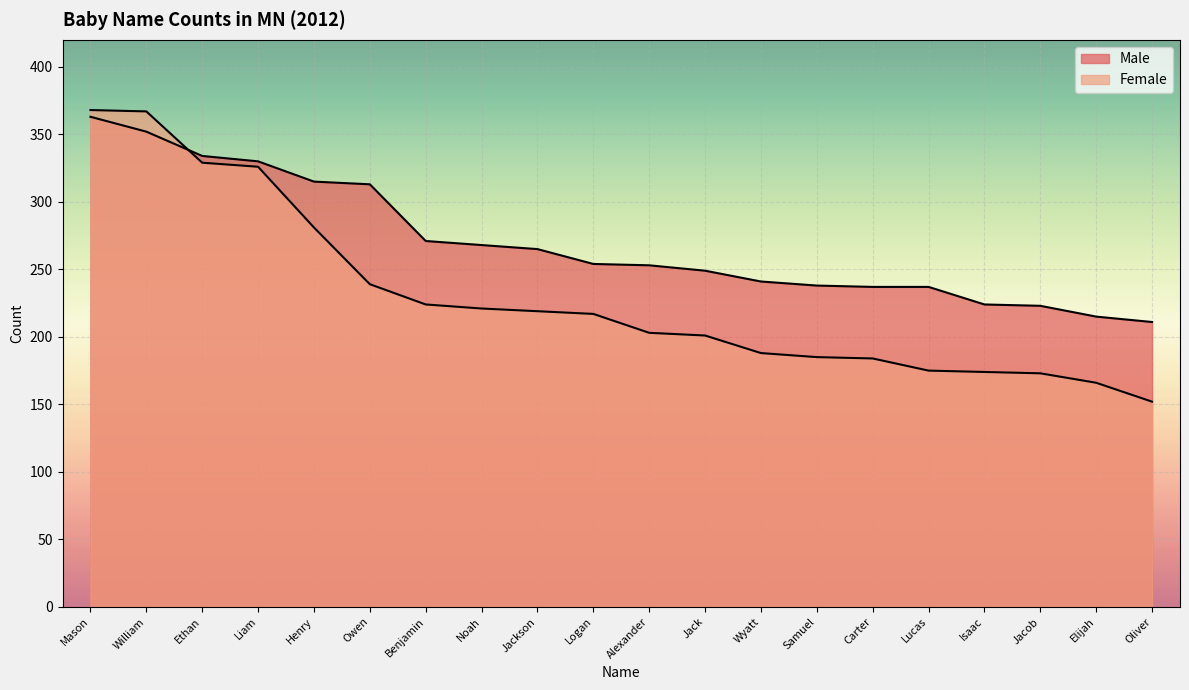

Rank the categories by Female value from lowest to highest.

Oliver, Elijah, Jacob, Isaac, Lucas, Carter, Samuel, Wyatt, Jack, Alexander, Logan, Jackson, Noah, Benjamin, Owen, Henry, Liam, Ethan, William, Mason